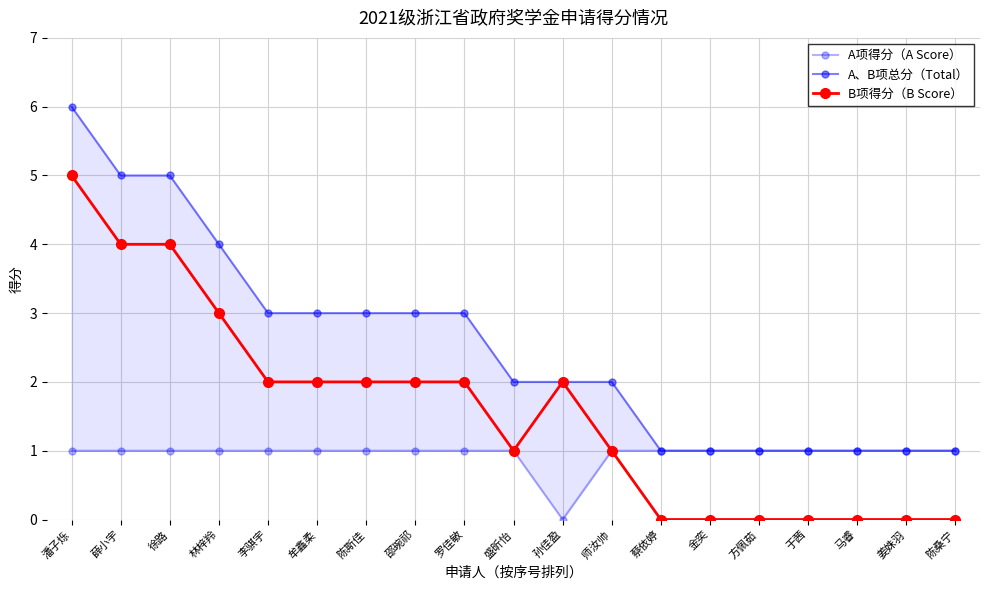

List the labels in order of A项得分（A Score） value, smallest first.

孙佳盈, 潘子烁, 薛小宇, 徐路, 林梓羚, 李骐宇, 牟鑫柔, 陈斯佳, 邵琬祁, 罗佳敏, 盛昕怡, 师汝帅, 蔡依婷, 金奕, 方佩茹, 于茜, 马睿, 姜姝羽, 陈桑宁